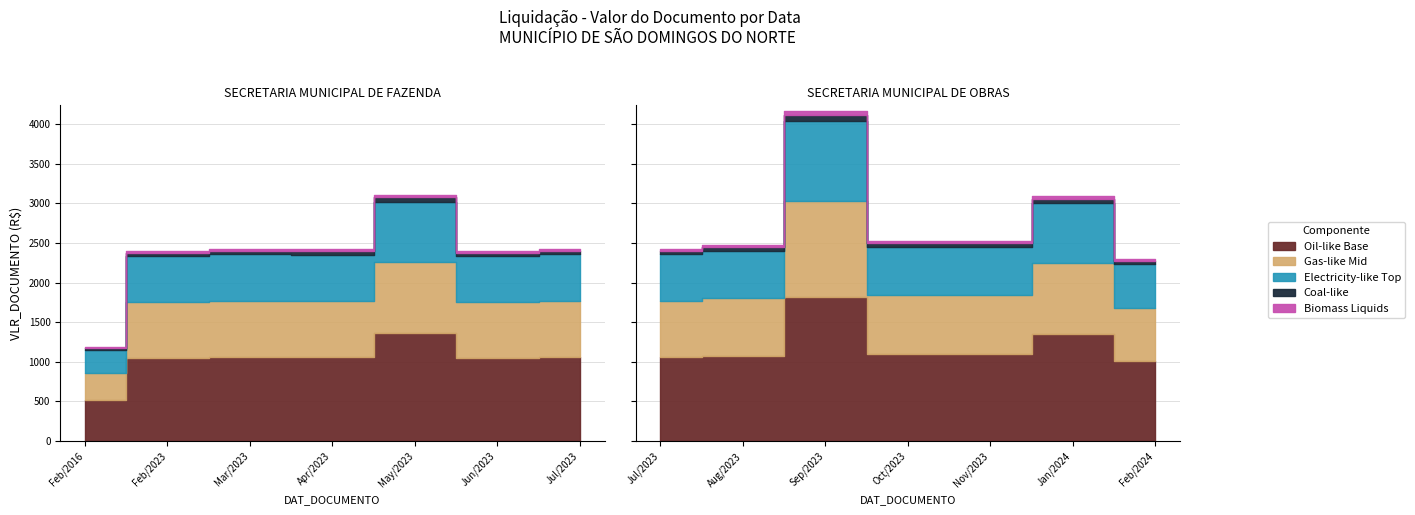

Which label corresponds to the smallest value in the chart?

2016-02-22